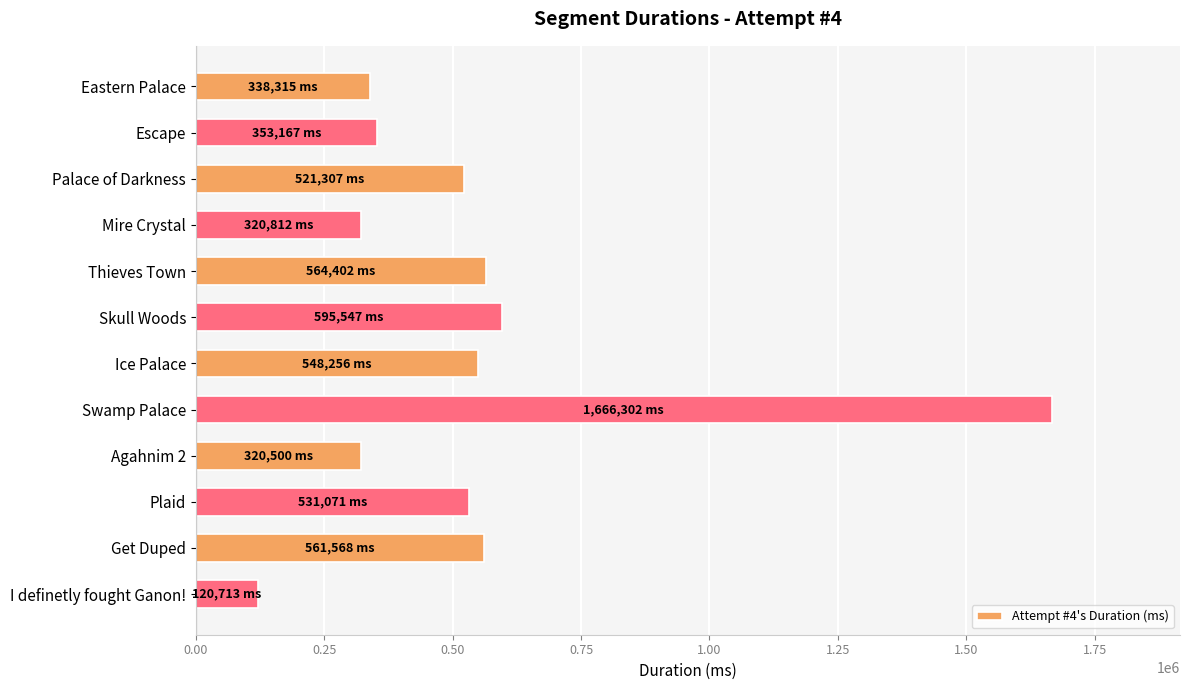

What is the label of the 3rd bar from the bottom?

Plaid